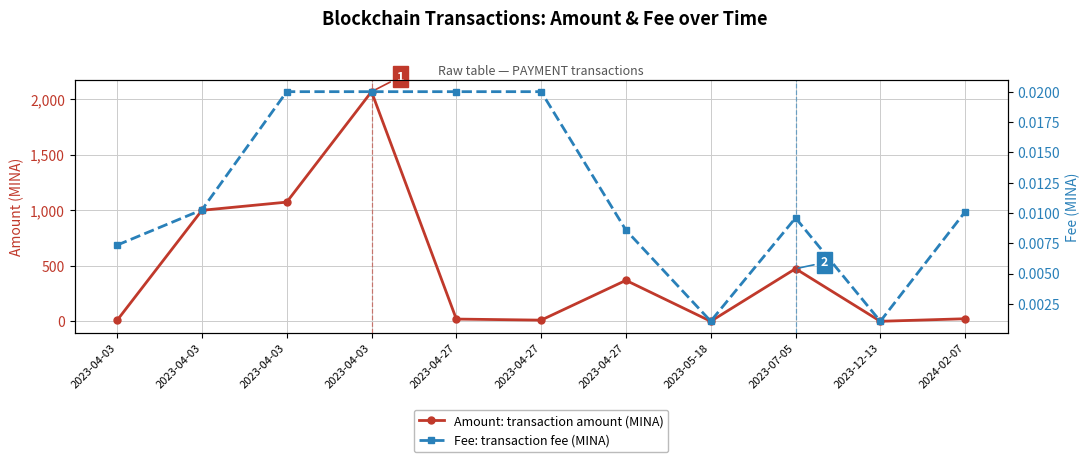

Reading right to left, what are all the values shown in this chart?

Amount (MINA): 23.0	0.0	474.0	0.0	369.0	10.4	20.1	2068.9	1073.8	1000.0	9.0
Fee (MINA): 0.0	0.0	0.0	0.0	0.0	0.0	0.0	0.0	0.0	0.0	0.0